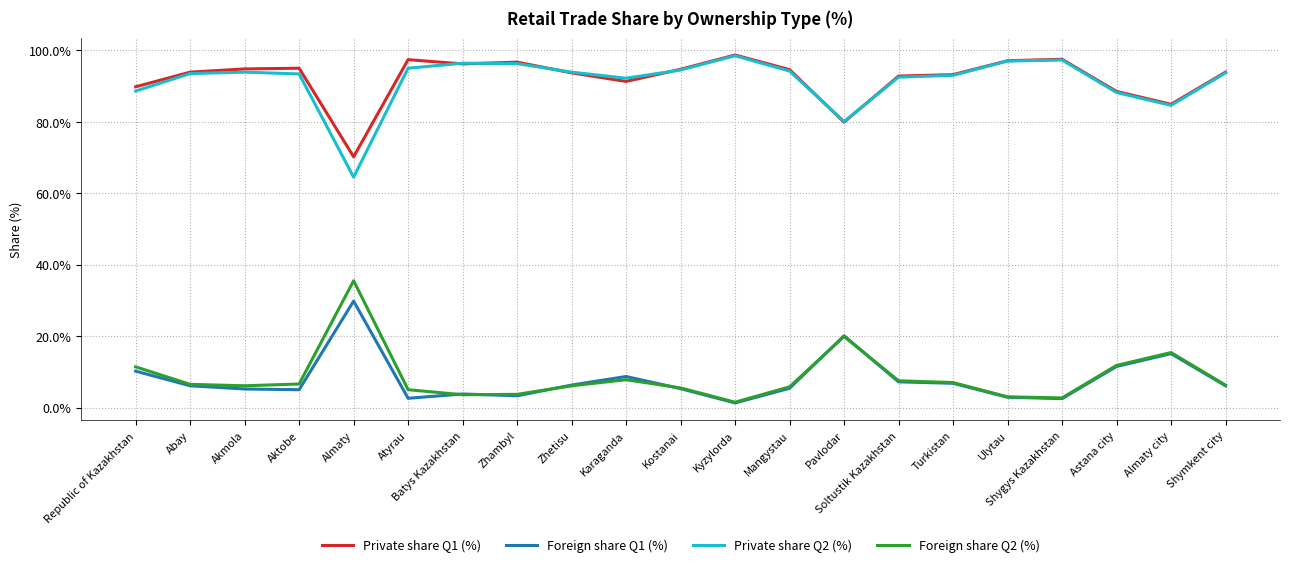

At which label does Foreign share Q2 (%) reach its peak?

Almaty